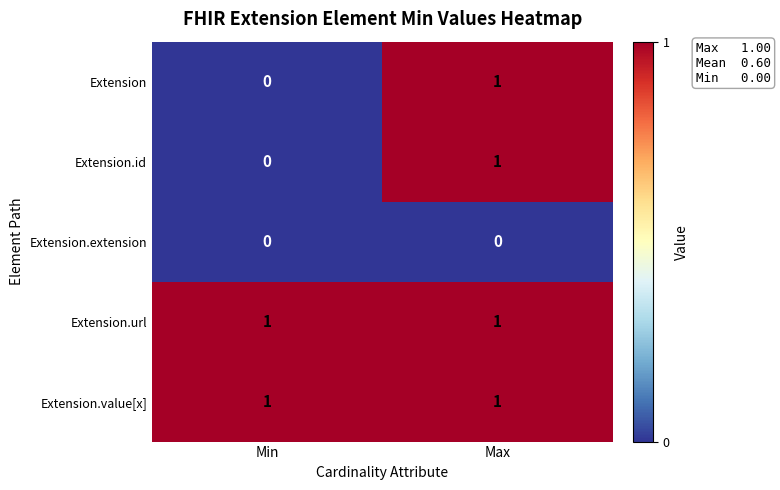

How many categories are shown in the chart?

2